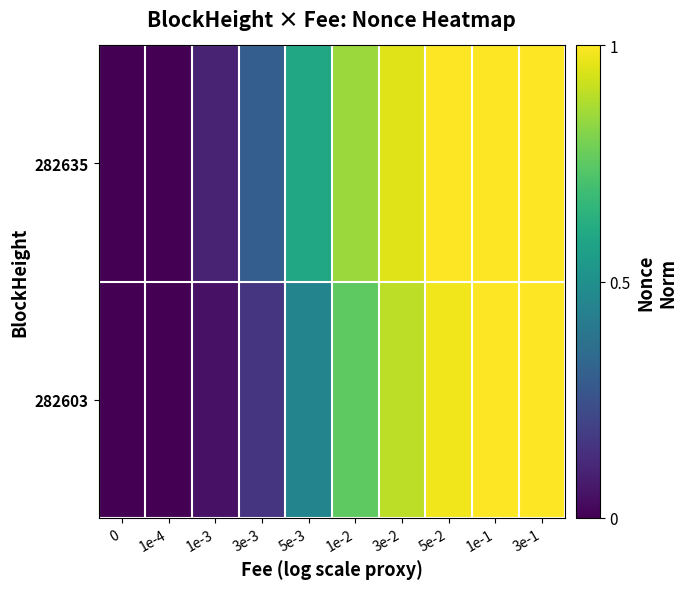

How many data points does each series have?

10